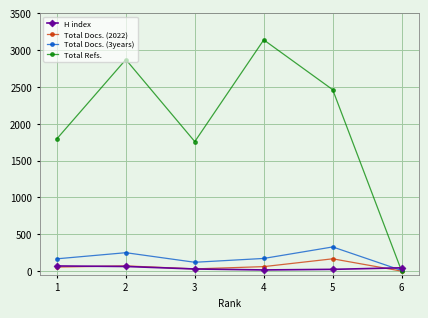

Which series changed the most between 4 and 5?

Total Refs.